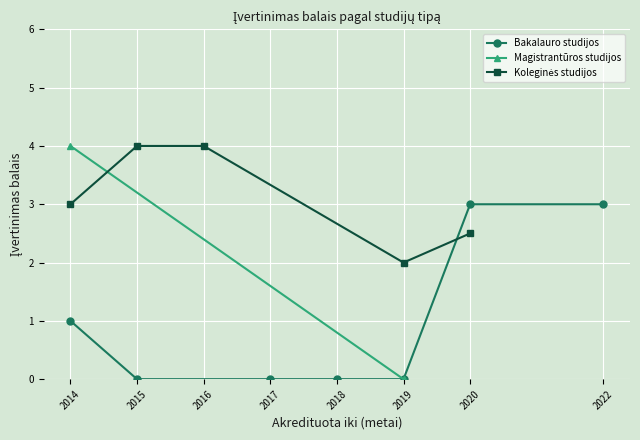

True or false: Magistrantūros studijos and Koleginės studijos intersect in this chart.

True